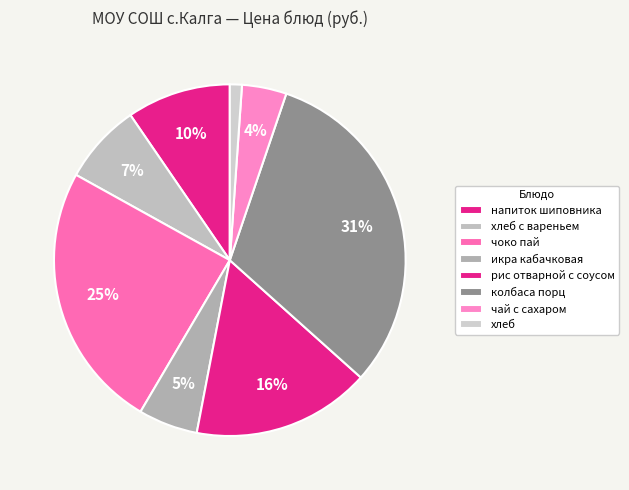

To the nearest percent, what portion does колбаса порц represent?

31%